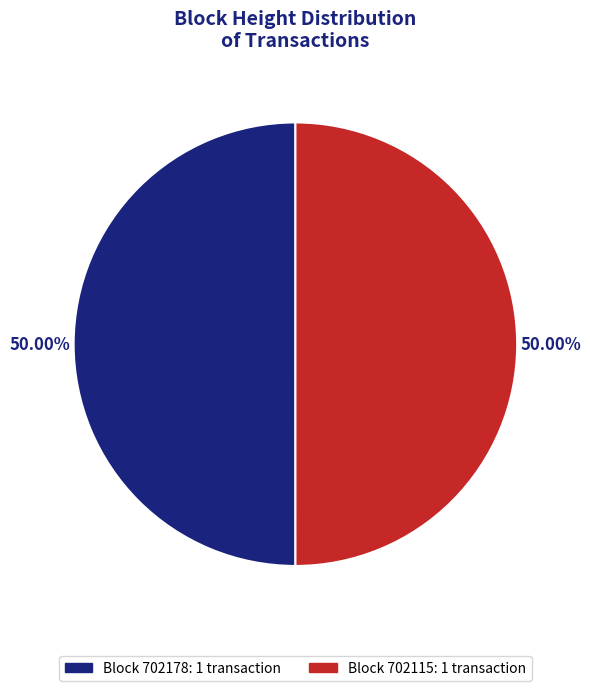

Count the number of slices in the pie.

2